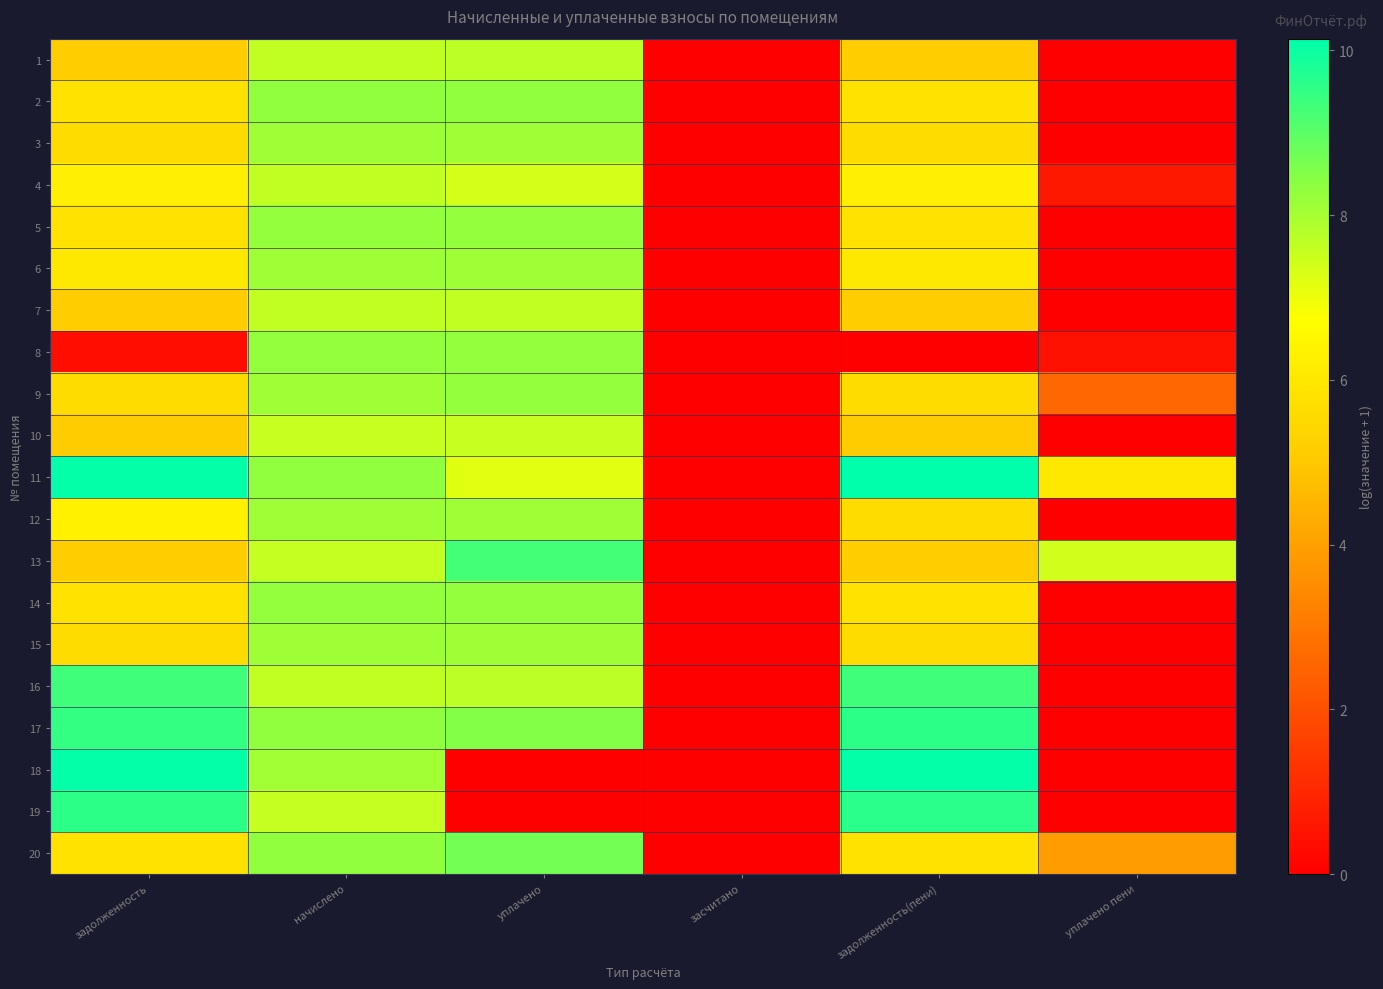

At how many categories does at least one series exceed 0?

5